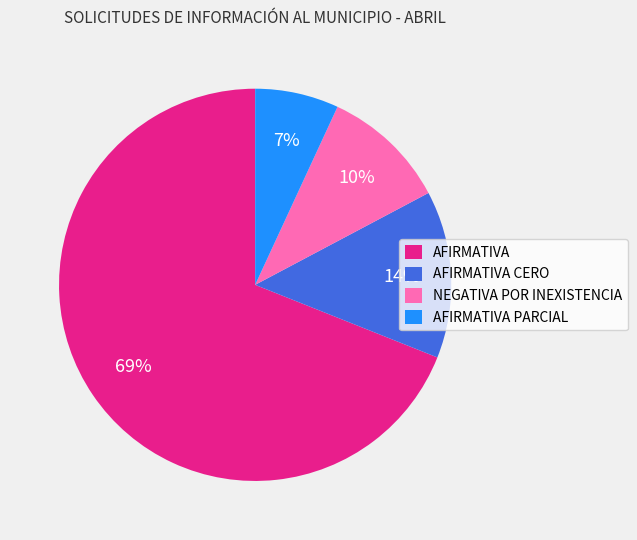

True or false: AFIRMATIVA CERO accounts for 25% of the total.

False